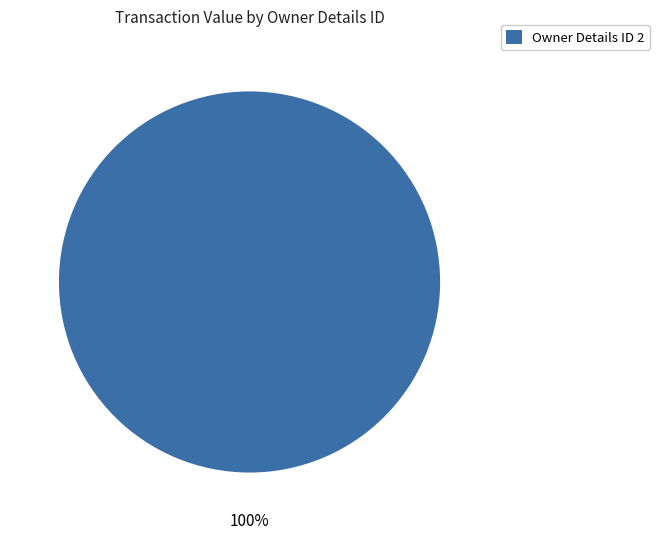

Is there a majority slice in this chart?

Yes